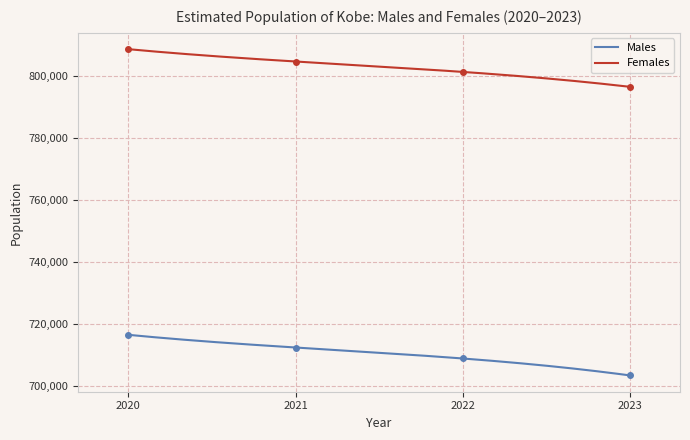

What is the value of the Males point at the 1st from the left?

716452